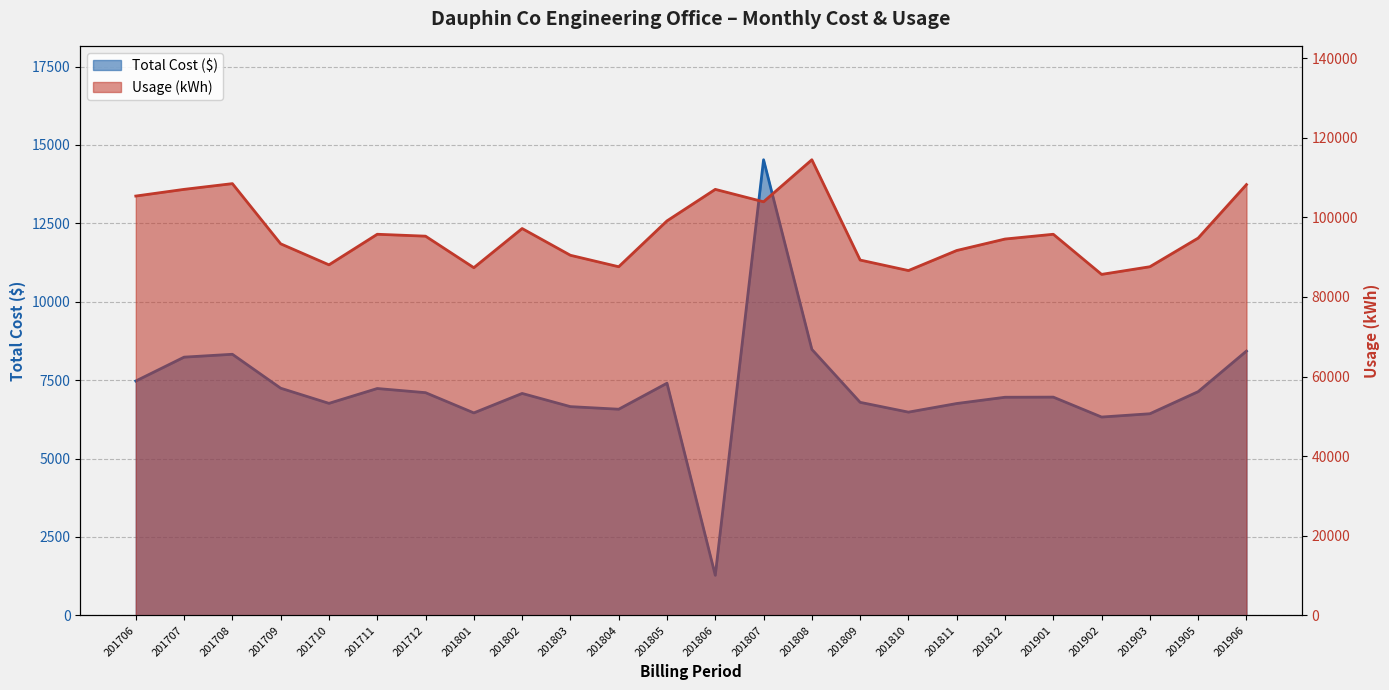

Reading left to right, extract all data points from this chart.

Total Cost ($): 201706=7473.7	201707=8234.6	201708=8326.1	201709=7244.4	201710=6761.3	201711=7234.2	201712=7102.0	201801=6457.0	201802=7077.3	201803=6657.0	201804=6574.1	201805=7403.6	201806=1278.7	201807=14528.5	201808=8482.5	201809=6793.7	201810=6481.2	201811=6756.0	201812=6955.9	201901=6959.9	201902=6324.8	201903=6429.8	201905=7134.6	201906=8428.4
Usage (kWh): 201706=105360.0	201707=107040.0	201708=108480.0	201709=93360.0	201710=88080.0	201711=95760.0	201712=95280.0	201801=87360.0	201802=97200.0	201803=90480.0	201804=87600.0	201805=99120.0	201806=107040.0	201807=103920.0	201808=114480.0	201809=89280.0	201810=86640.0	201811=91680.0	201812=94560.0	201901=95760.0	201902=85680.0	201903=87600.0	201905=94800.0	201906=108240.0